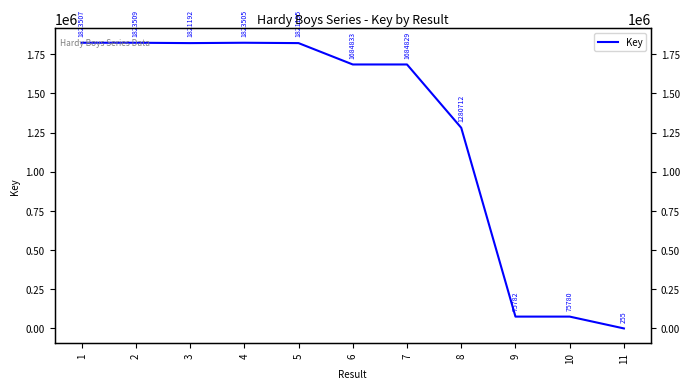

Rank the categories by value from highest to lowest.

2, 1, 4, 5, 3, 6, 7, 8, 9, 10, 11